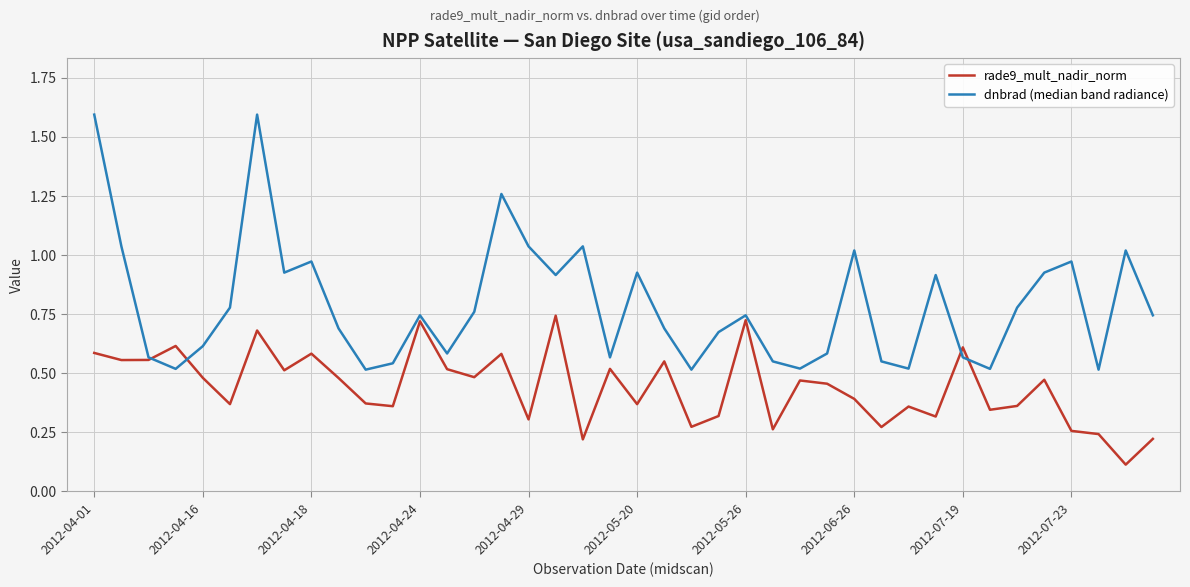

What is the maximum value for dnbrad (median band radiance)?

1.6